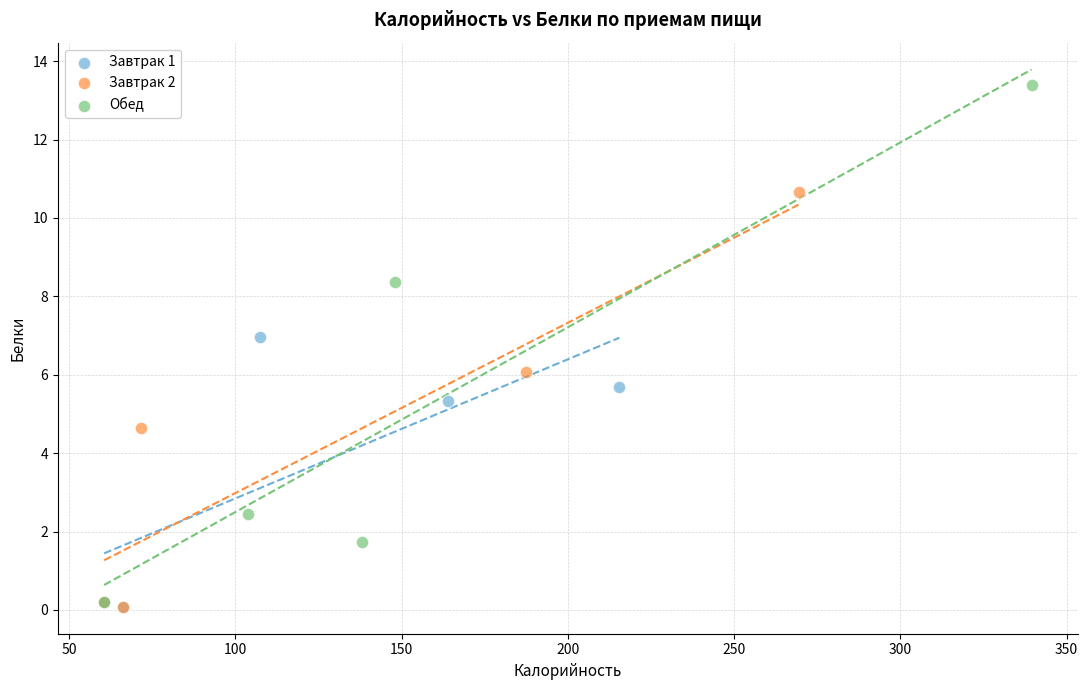

Which series contains the highest Y value?

Обед